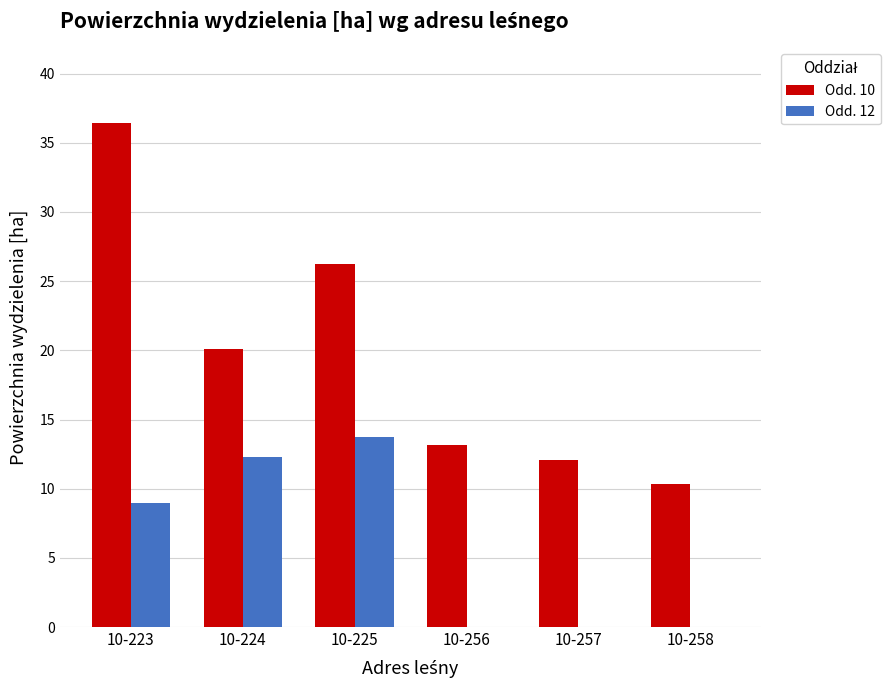

What is the spread (max minus min) of values at 10-224?

7.8